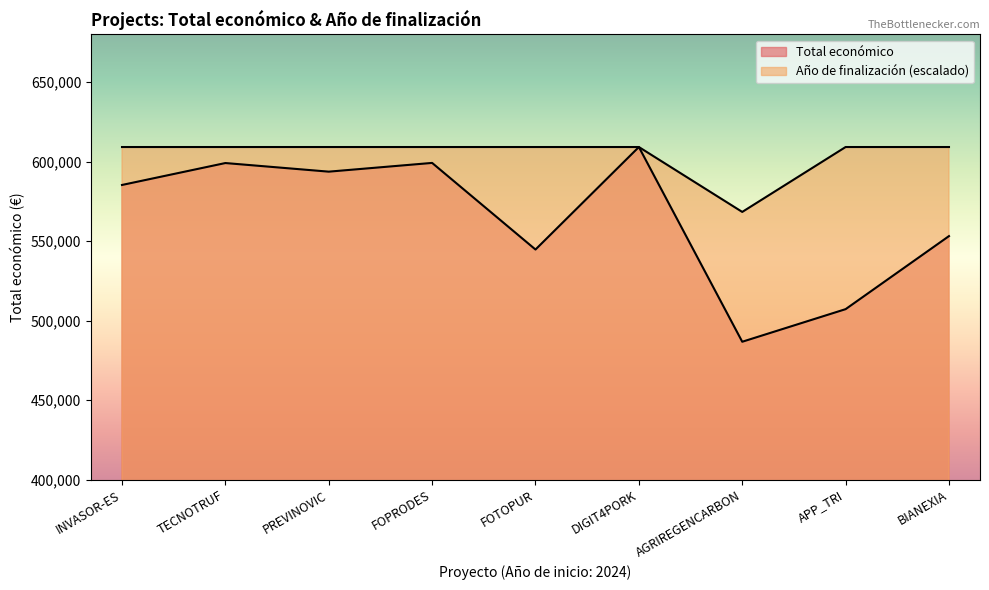

What is the label of the 2nd point from the right?

APP_TRI